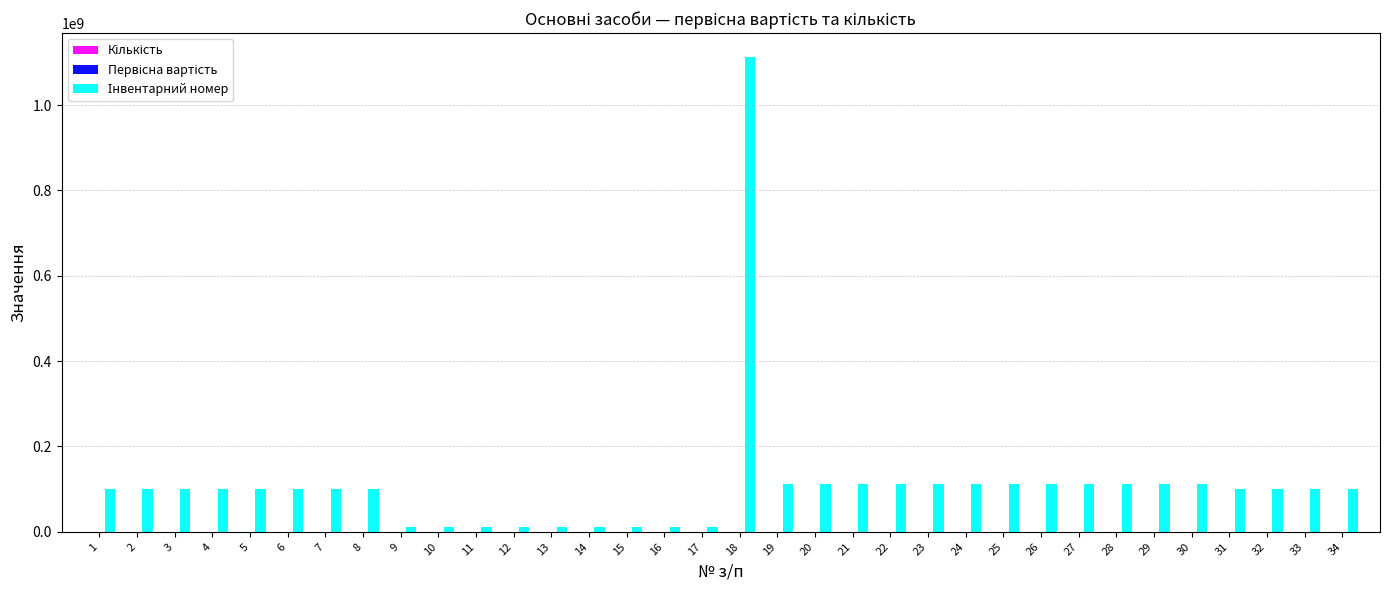

At which category is the sum across all series the highest?

18